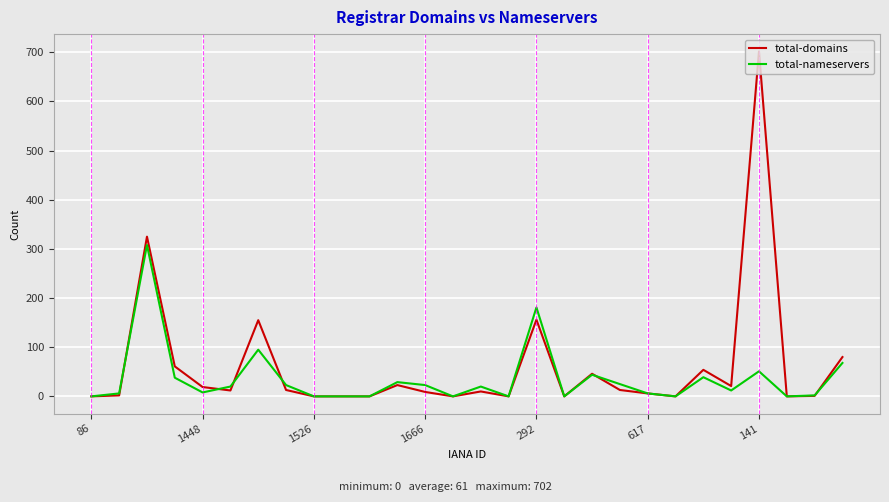

Is this an area chart (filled region under the line)?

No